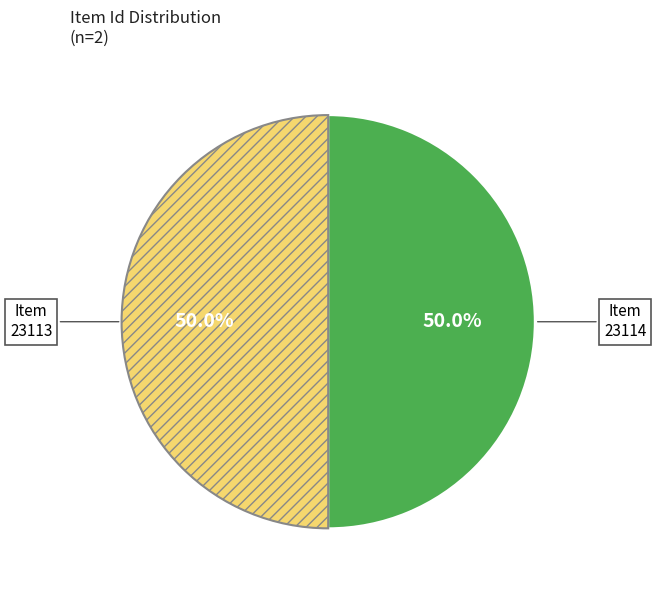

What is the smallest slice in the pie chart?

Item 23113